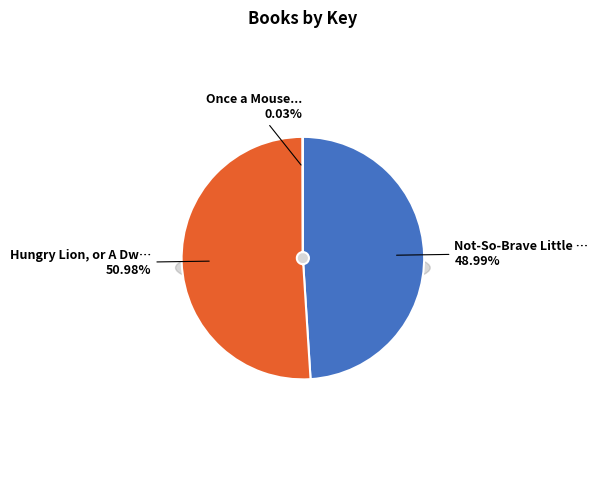

Which category has the biggest portion of the pie?

Hungry Lion, or A Dwindling Assortment